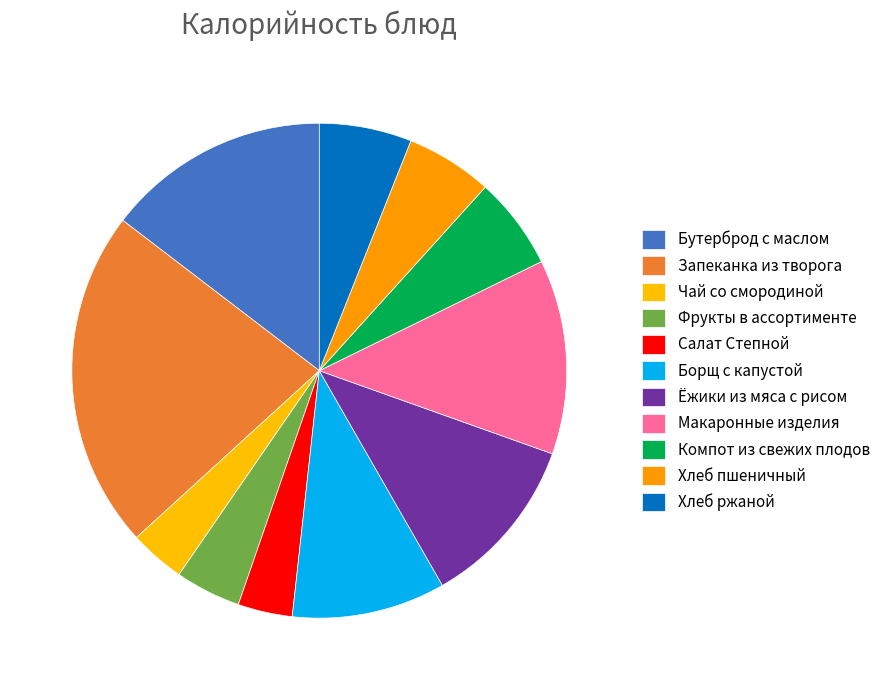

Is it true that Компот из свежих плодов is 19% of the pie?

False